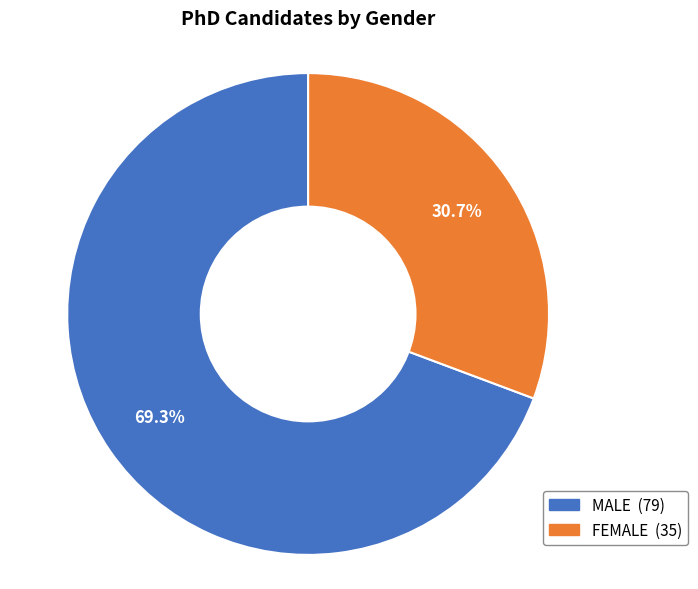

To the nearest percent, what is the average slice percentage?

50%